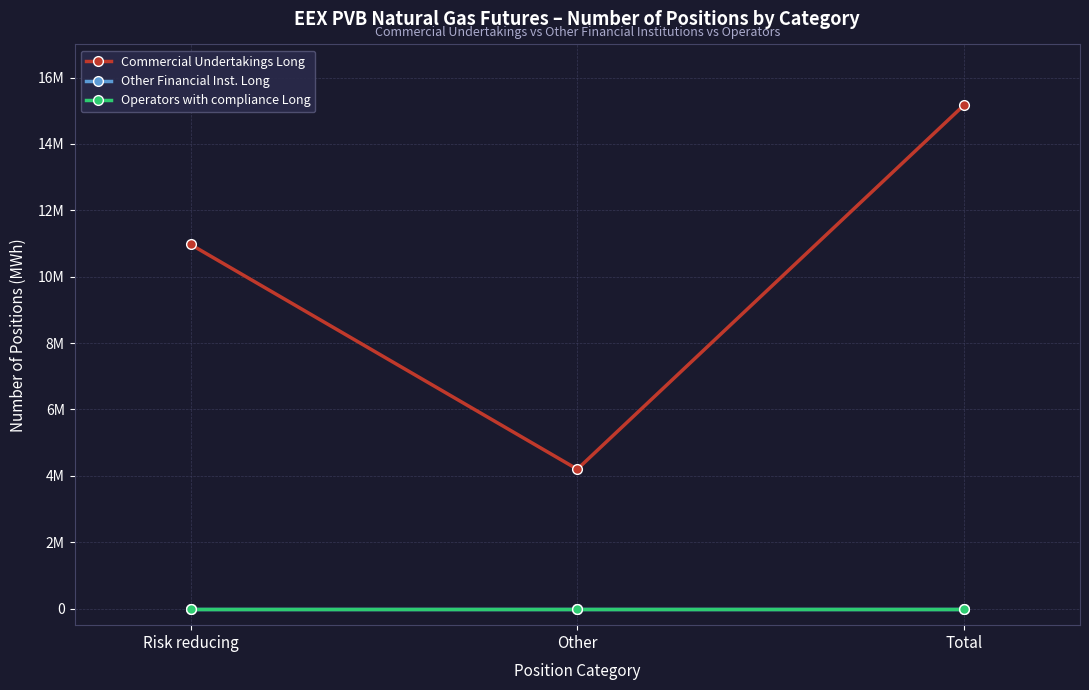

Which series has the widest spread of values?

Commercial Undertakings Long